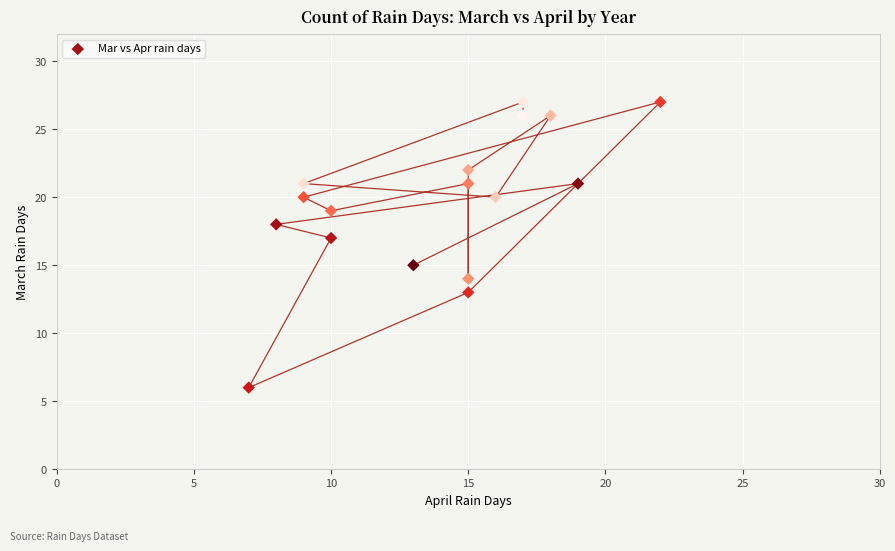

What is the range of Y values (max minus min)?

21